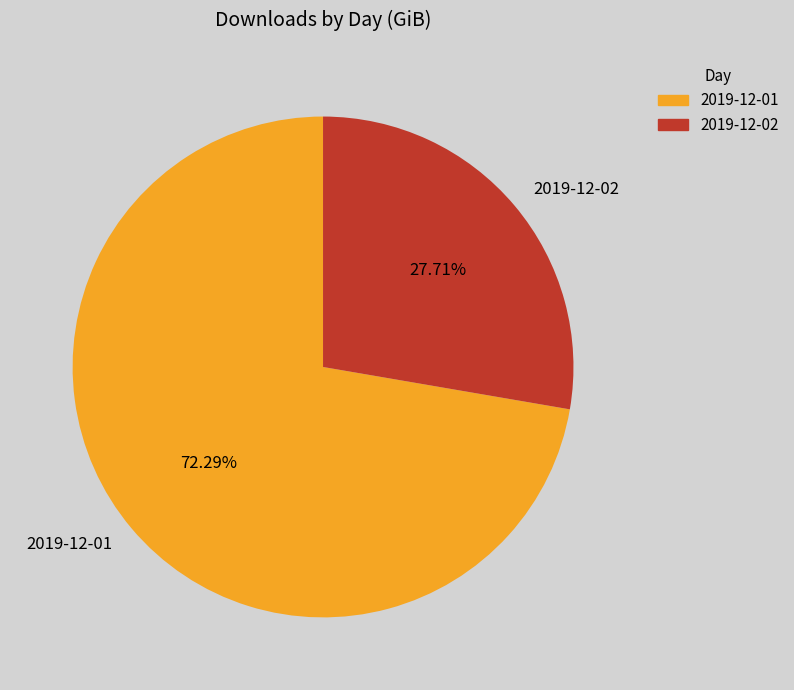

Approximately how many times larger is the value at 2019-12-02 compared to 2019-12-01?

0.4